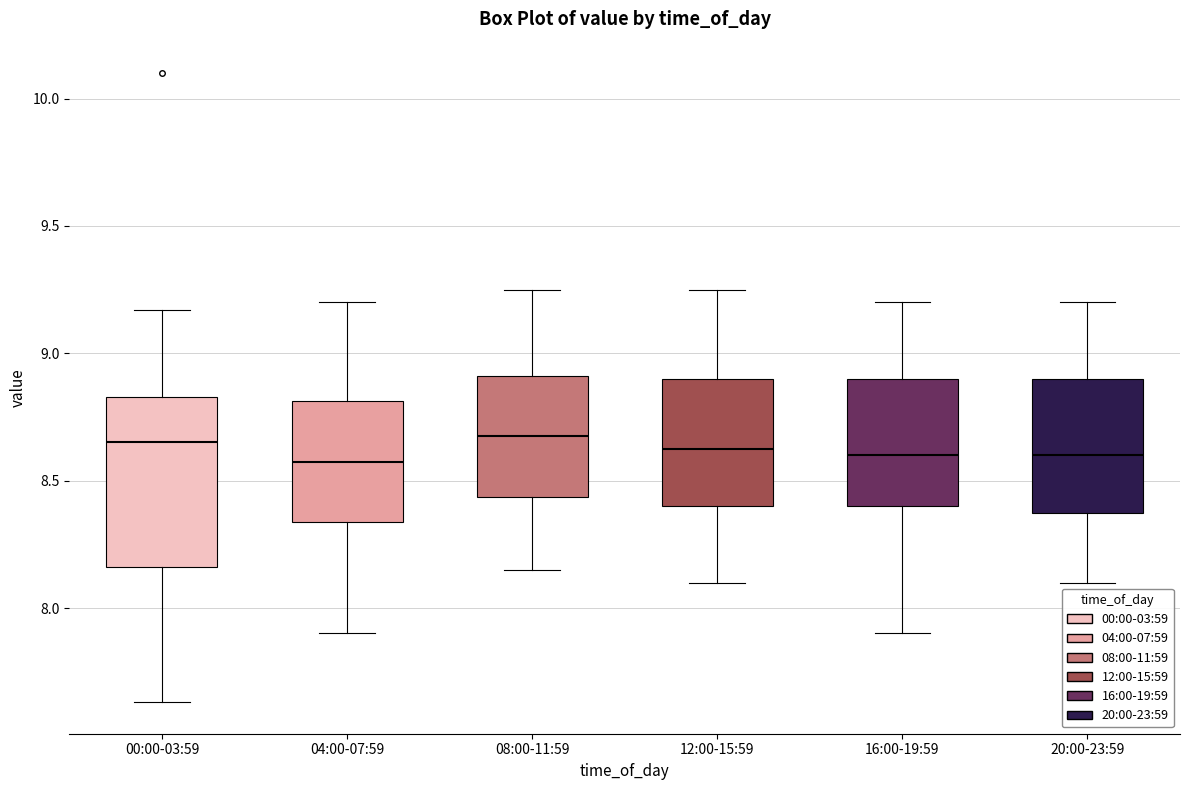

Reading left to right, transcribe this box plot: for each box, give where its median line is, the range the box spans, and where its two whiskers end, as read against the y-axis. The values are not printed on the chart, so give them approximately, as read against the axis.

00:00-03:59: median 8.65, box 8.15 to 8.85, whiskers 7.65 to 9.15
04:00-07:59: median 8.60, box 8.35 to 8.80, whiskers 7.90 to 9.20
08:00-11:59: median 8.70, box 8.45 to 8.90, whiskers 8.15 to 9.25
12:00-15:59: median 8.65, box 8.40 to 8.90, whiskers 8.10 to 9.25
16:00-19:59: median 8.60, box 8.40 to 8.90, whiskers 7.90 to 9.20
20:00-23:59: median 8.60, box 8.40 to 8.90, whiskers 8.10 to 9.20